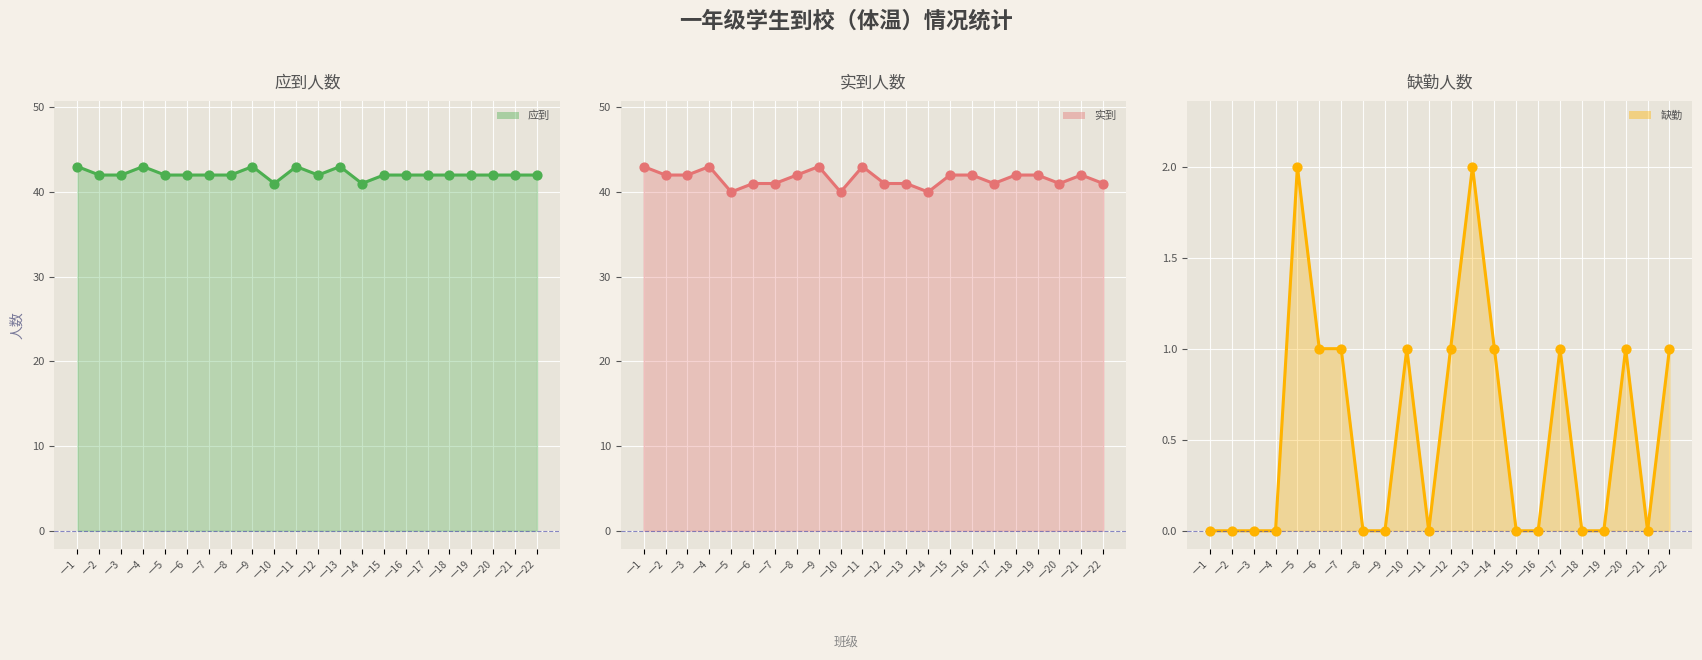

Which series has the largest total across all categories?

应到_line